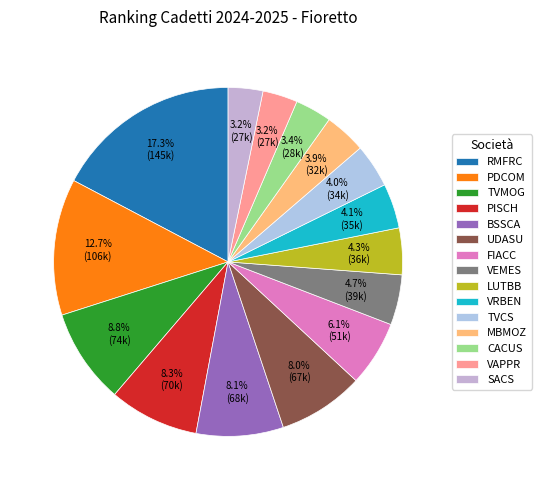

What is the smallest slice in the pie chart?

SACS